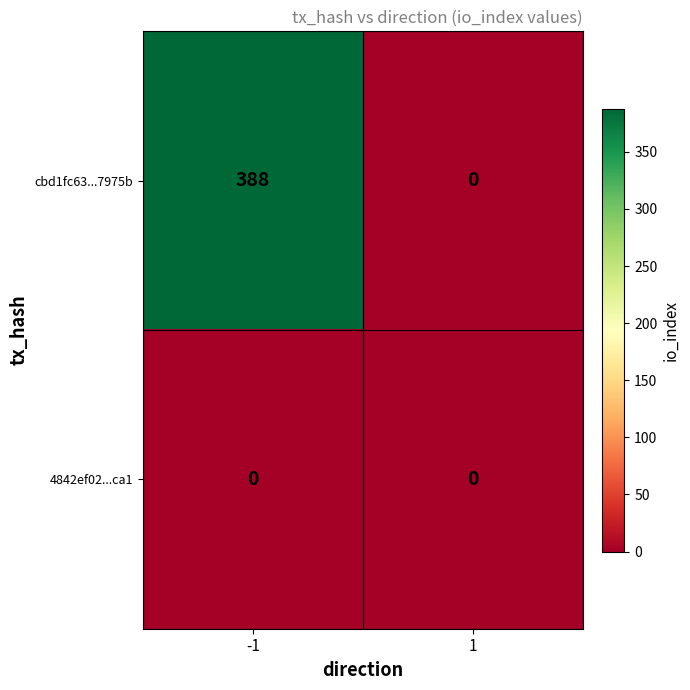

How many categories are shown in the chart?

2